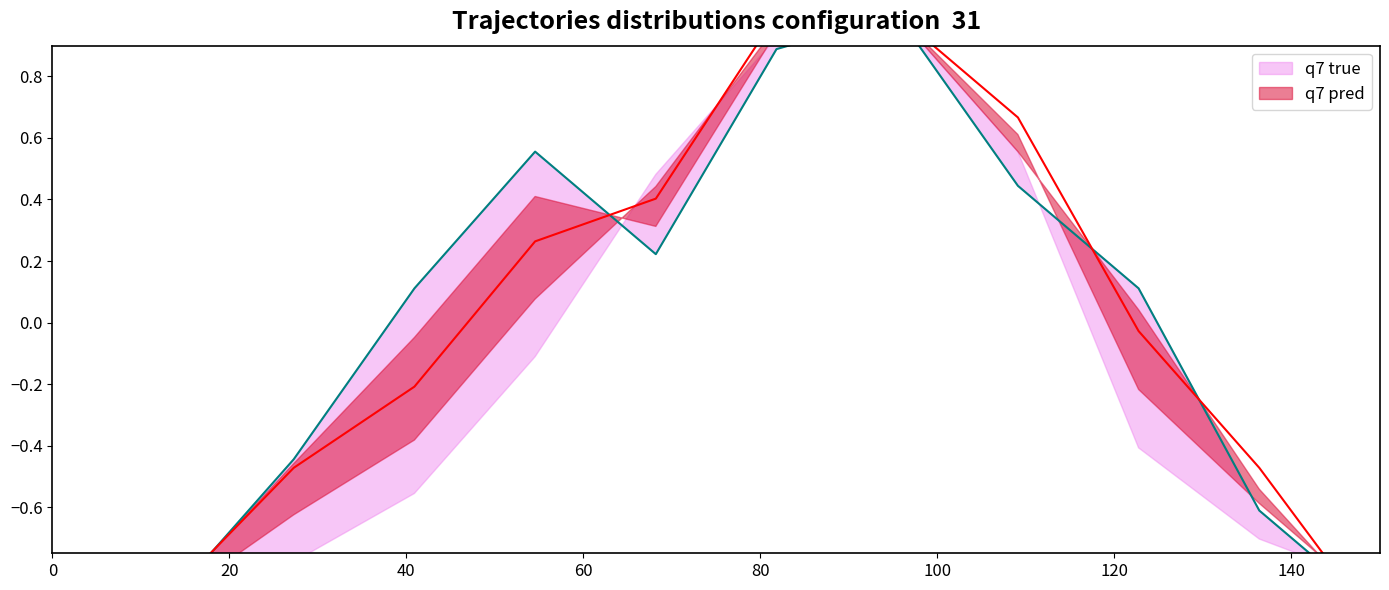

Reading left to right, list all the values displayed in this chart.

q7 true: -1.0	-0.9	-0.4	0.1	0.6	0.2	0.9	1.0	0.4	0.1	-0.6	-0.9
q7 pred: -0.8	-0.9	-0.5	-0.2	0.3	0.4	1.0	1.0	0.7	-0.0	-0.5	-1.0